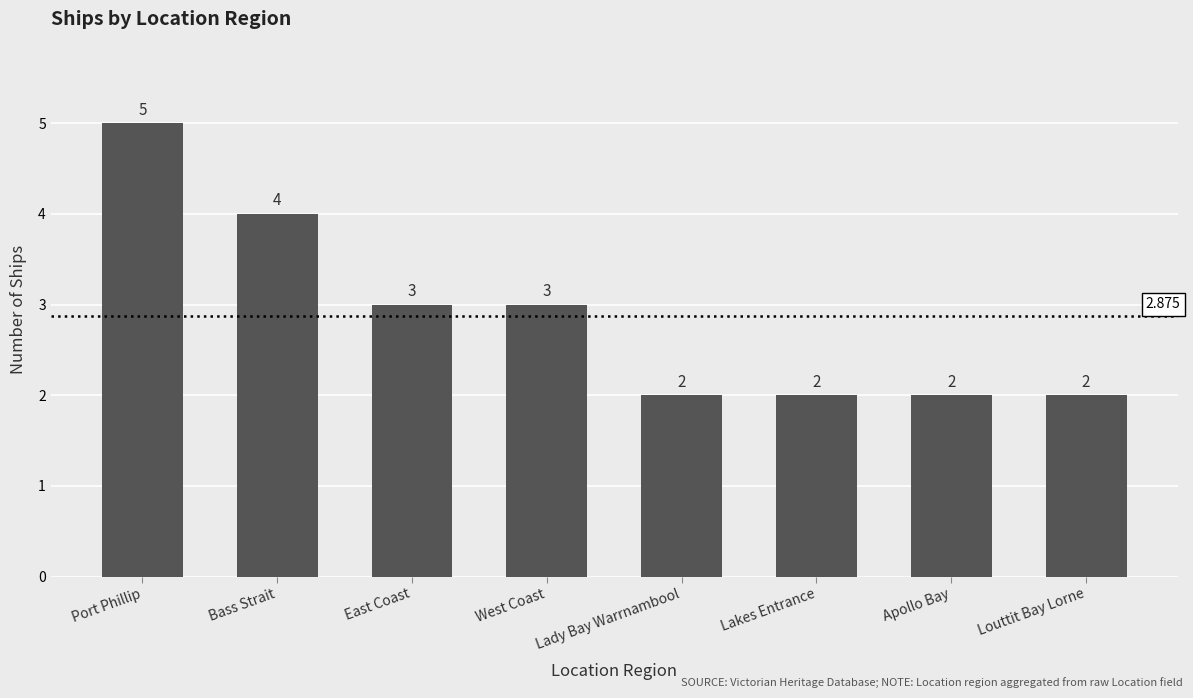

What is the sum of the values at West Coast and Apollo Bay?

5